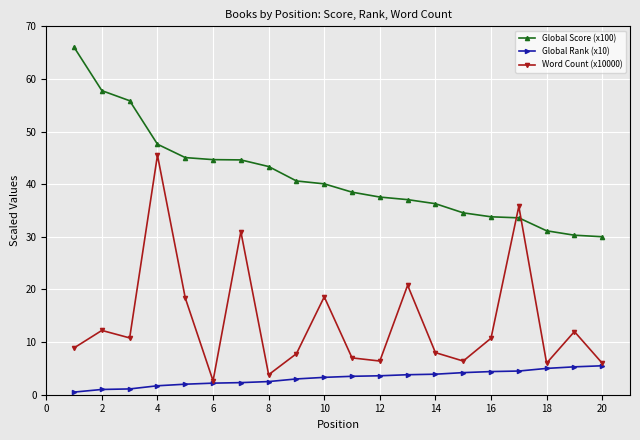

What is the value of the Global Rank (x10) point at the 6th from the left?

2.2